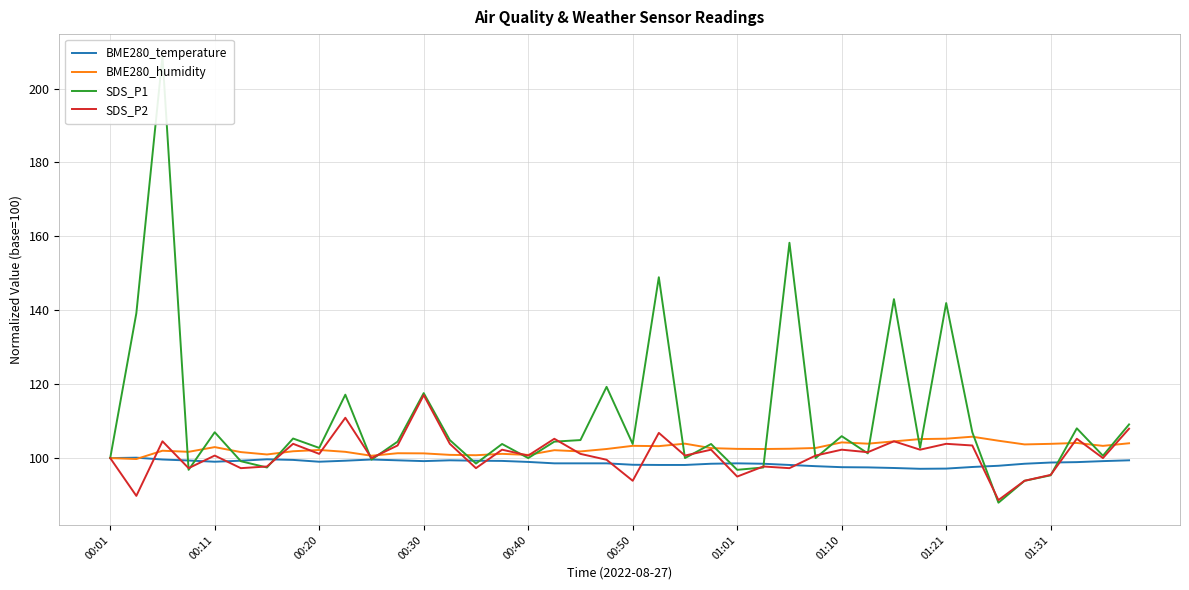

How many distinct data groups are displayed?

4